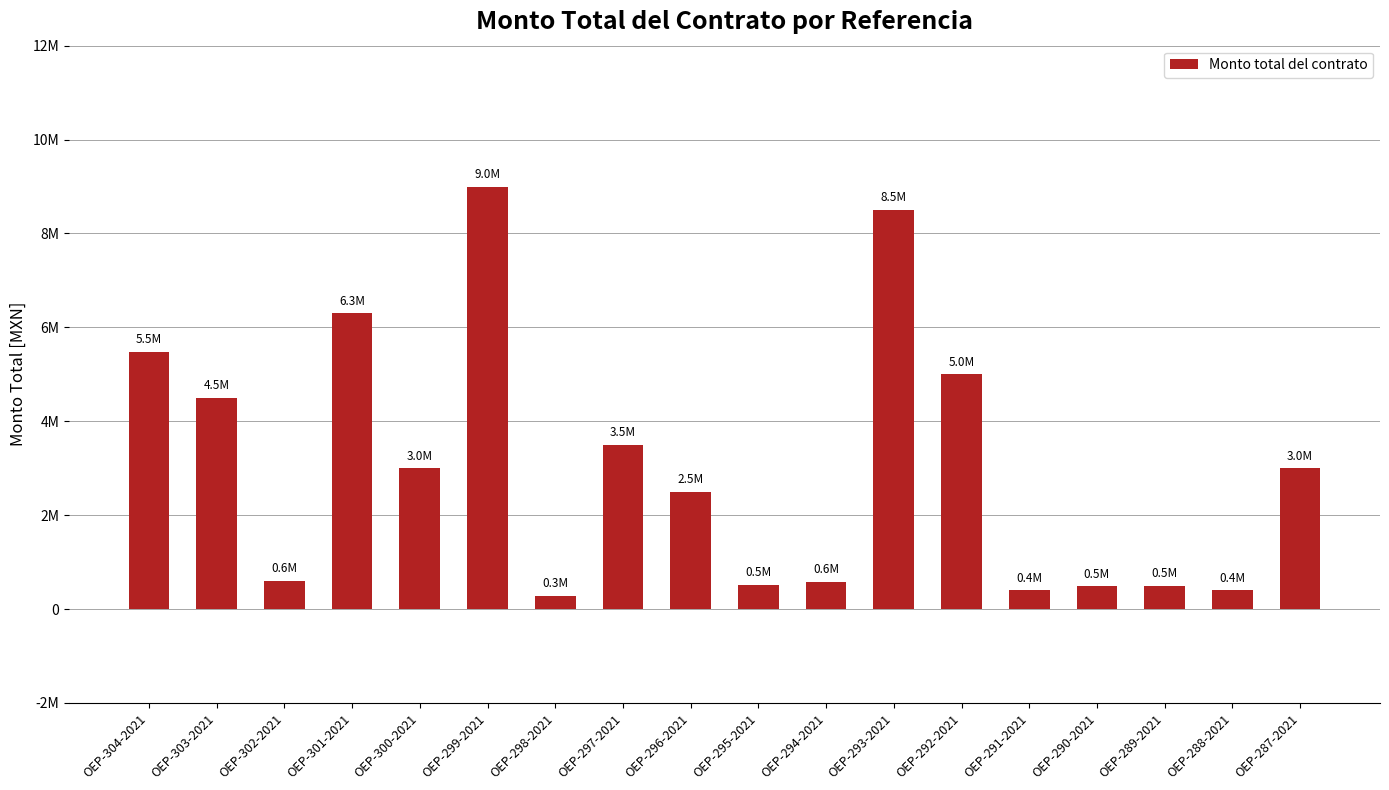

Does the chart contain any negative values?

No